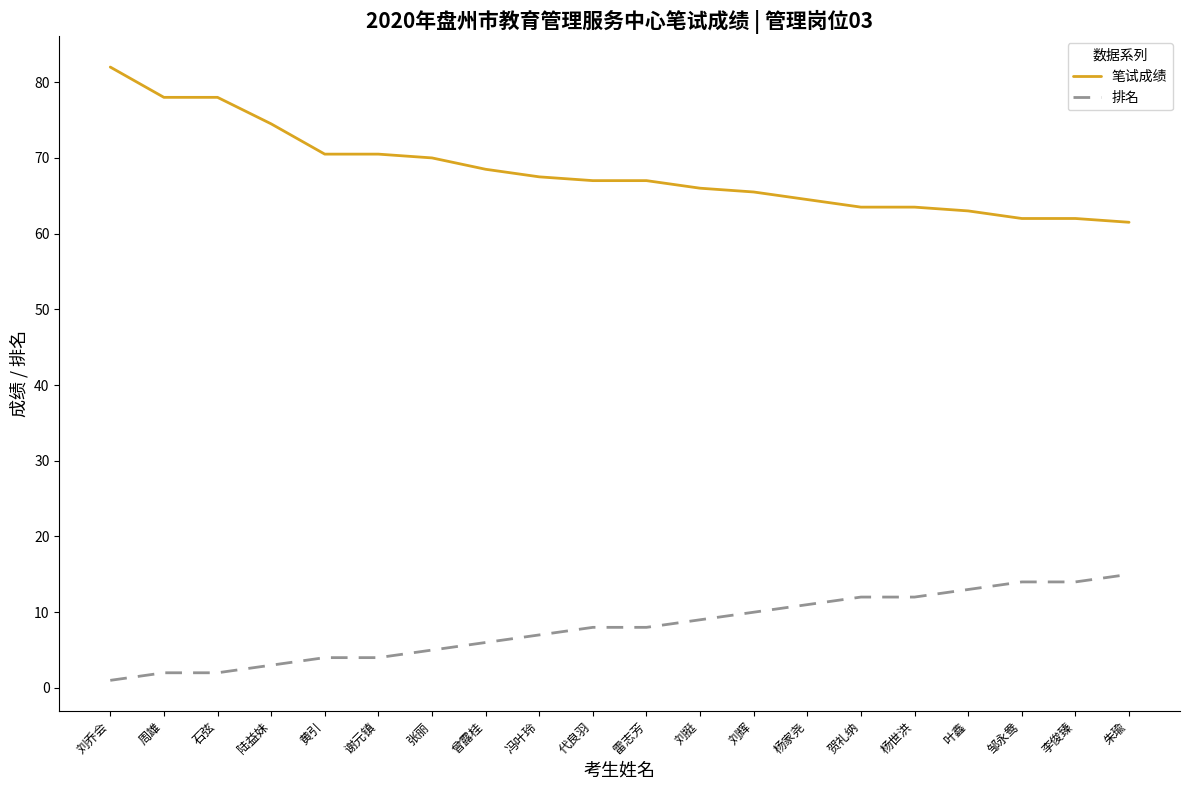

What is the difference between the maximum and minimum values in the 排名 series?

14.0